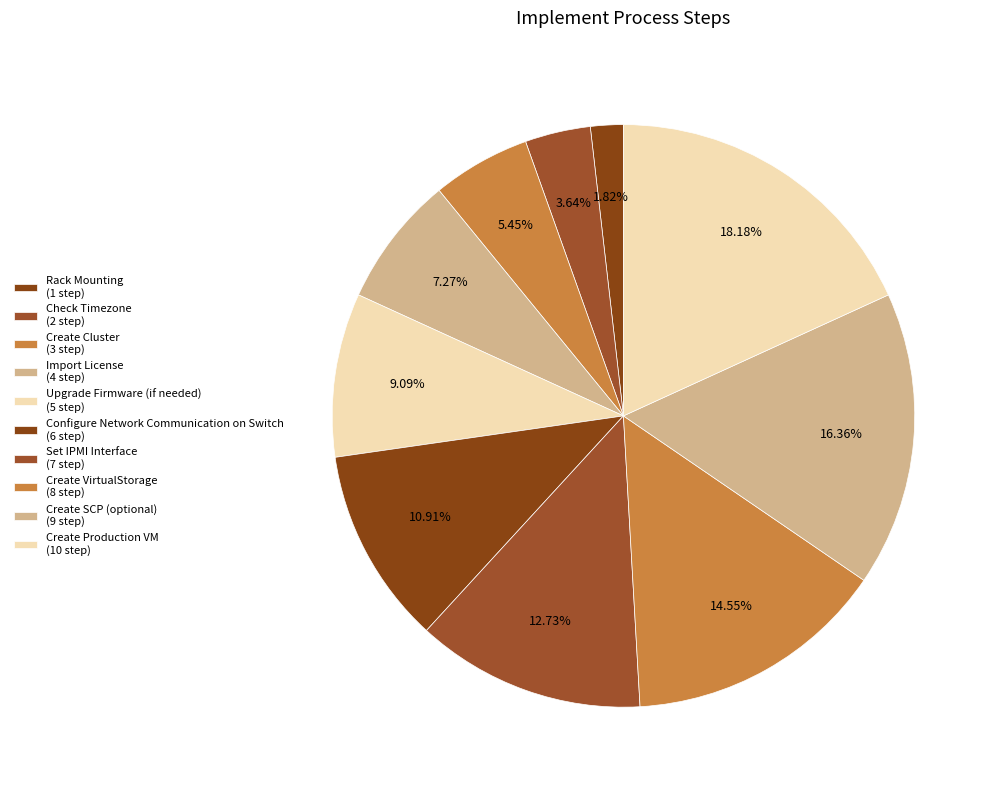

What is the change in value from Rack Mounting to Set IPMI Interface?

+6